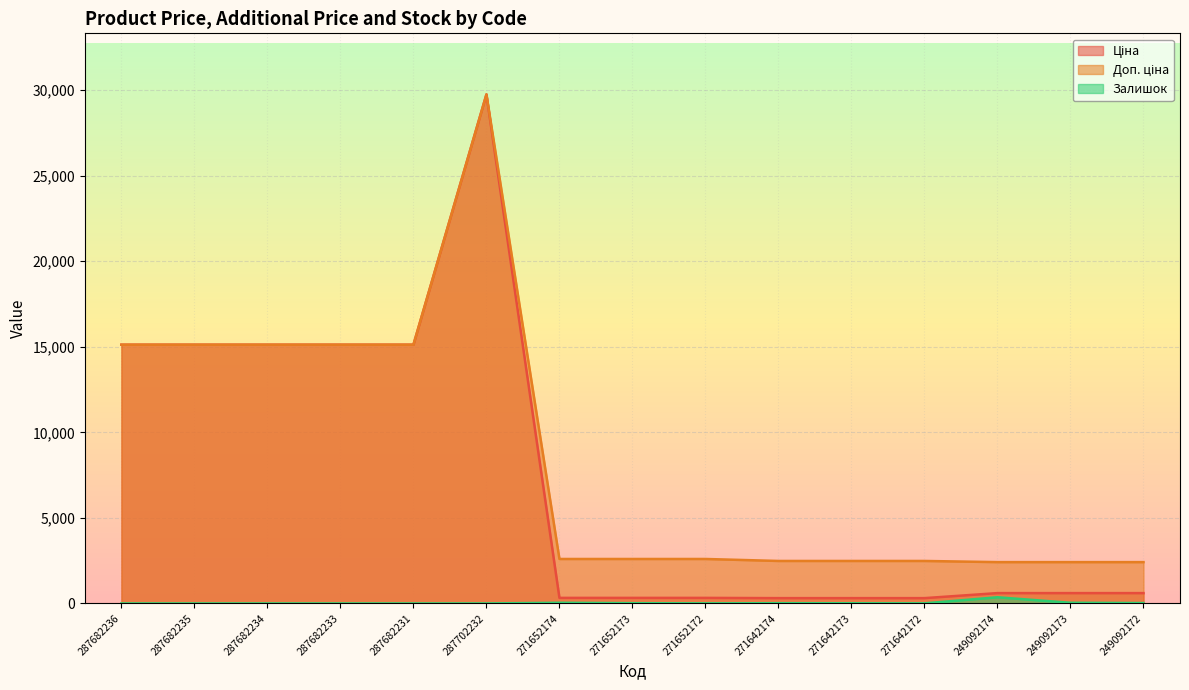

Does the chart display data point markers on the line(s)?

No